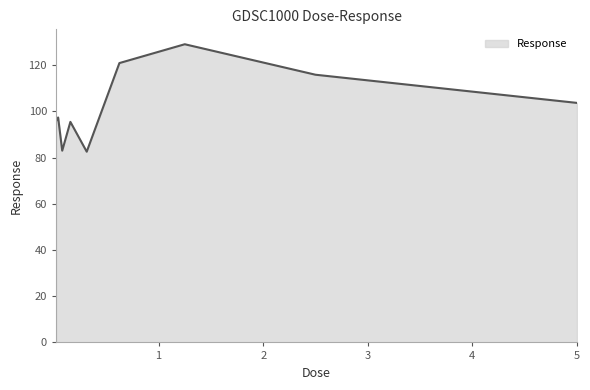

What is the minimum value shown in the chart?

82.5